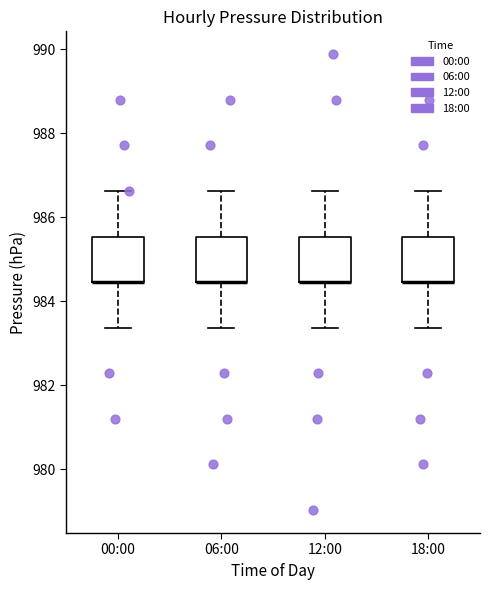

Where is the upper edge of the box for 18:00 on the y-axis? The values are not printed on the chart, so give them approximately, as read against the axis.

985.6